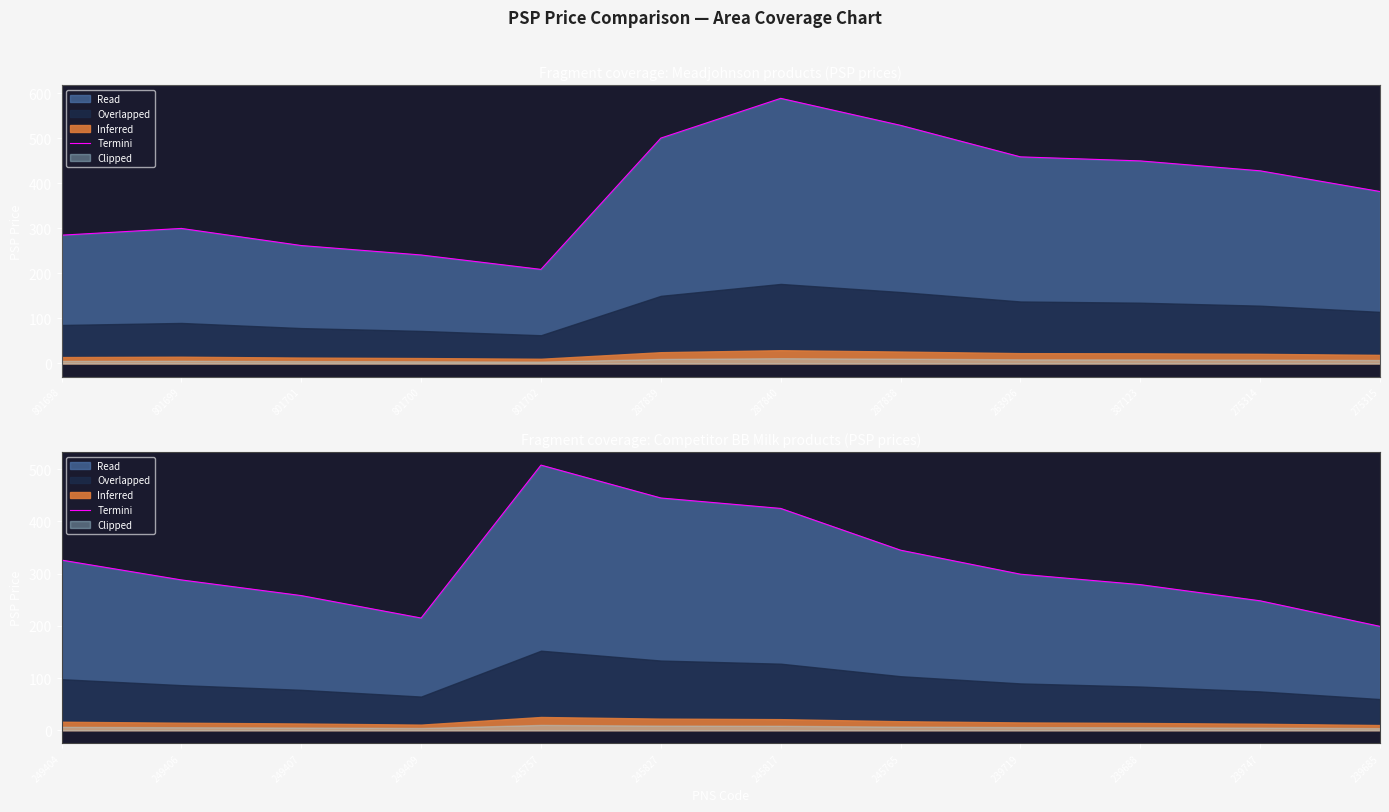

What is the ratio of the value at 239747 to the value at 245765?

0.7